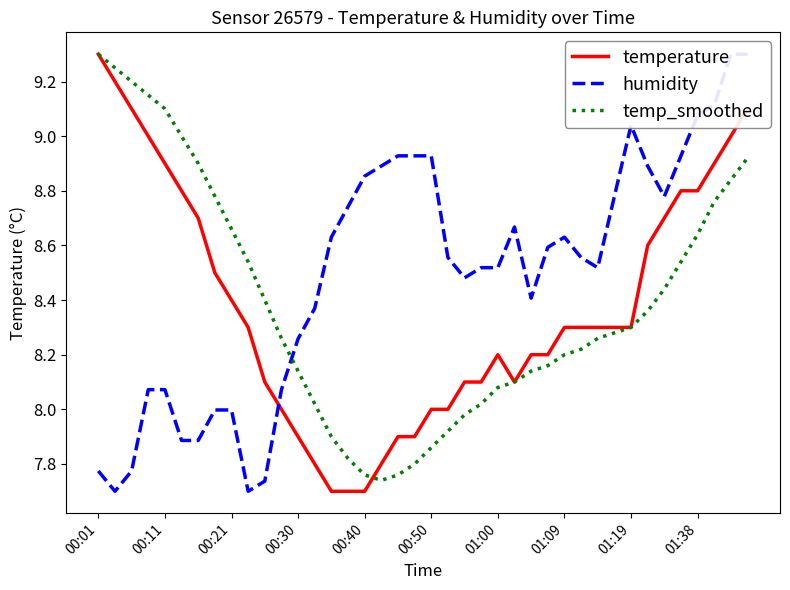

True or false: temp_smoothed has more than 1 interior local peaks.

False